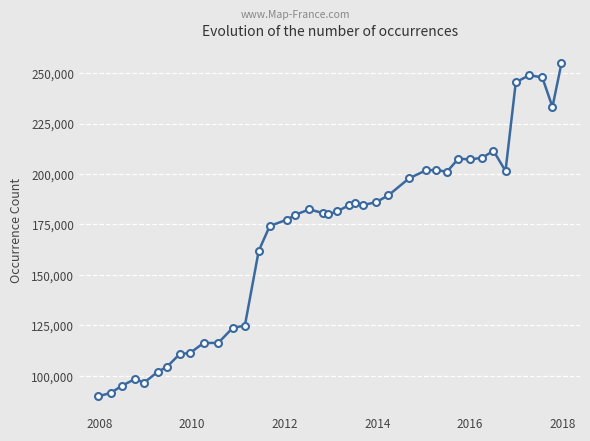

True or false: there are more than 1 points higher than both neighbors.

True